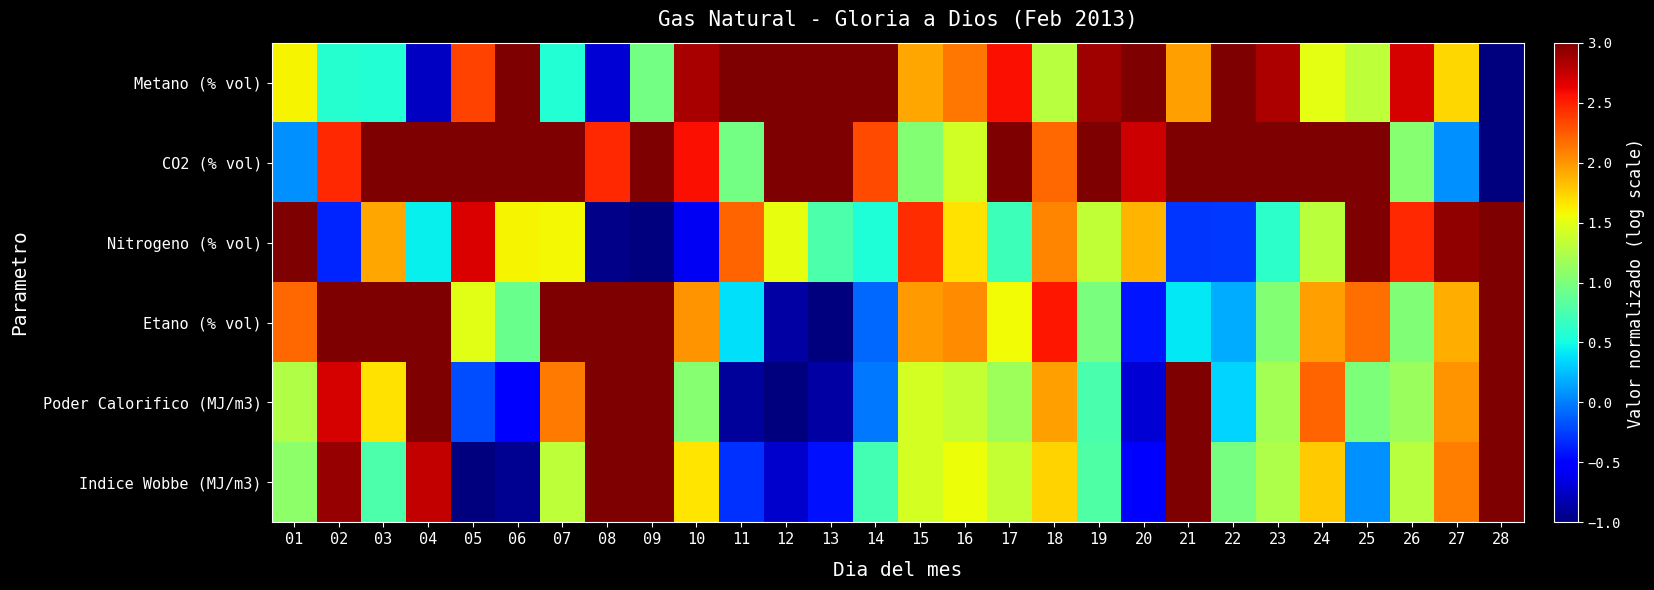

At 24, list the series in order from largest to smallest.

CO2 (% vol), Poder Calorifico (MJ/m3), Etano (% vol), Indice Wobbe (MJ/m3), Metano (% vol), Nitrogeno (% vol)